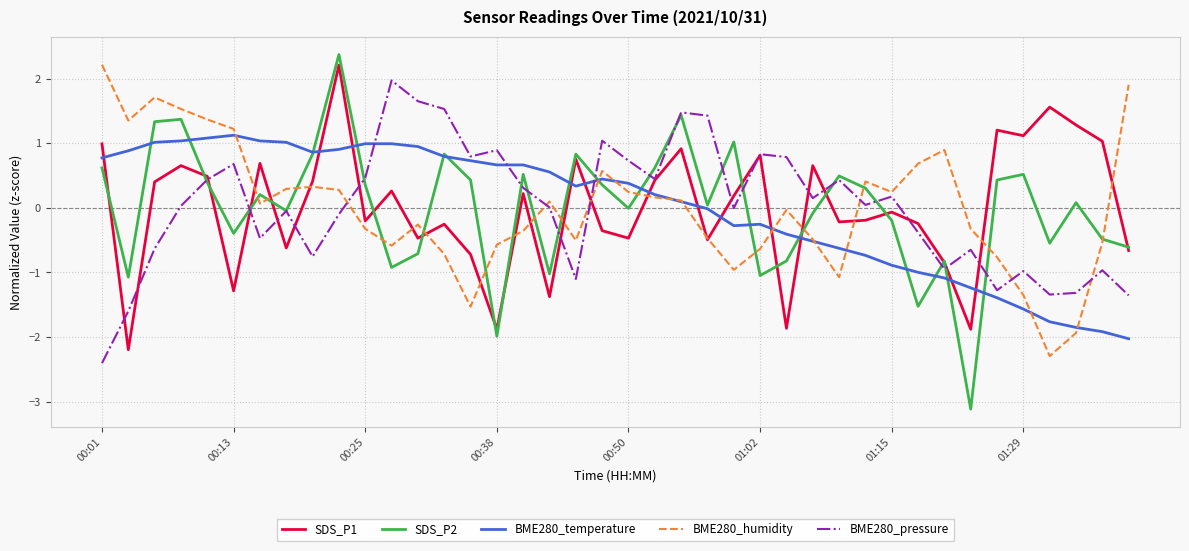

Which series has the widest spread of values?

SDS_P2